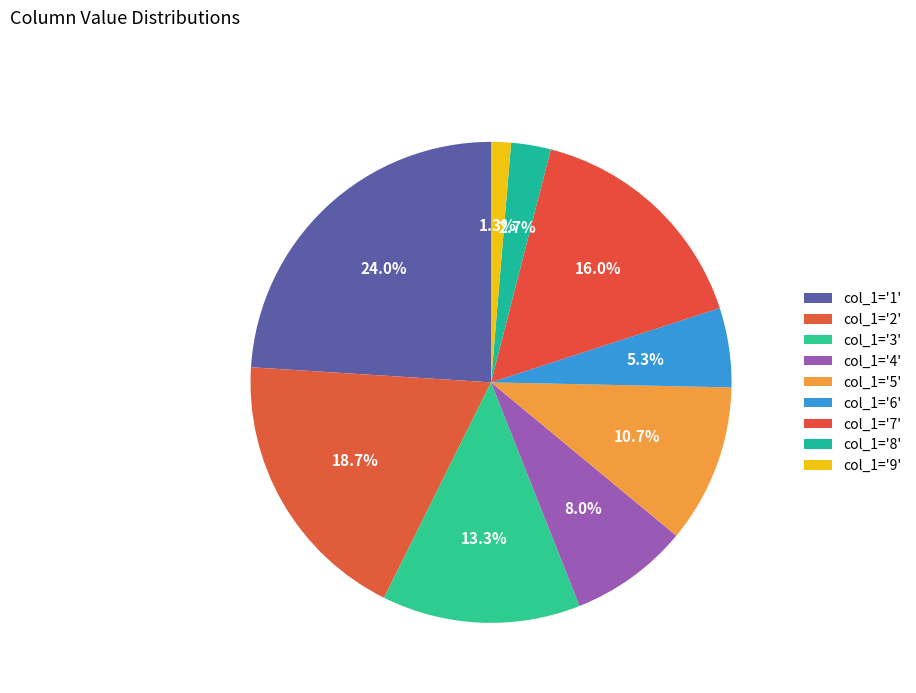

How many slices are in this pie chart?

9